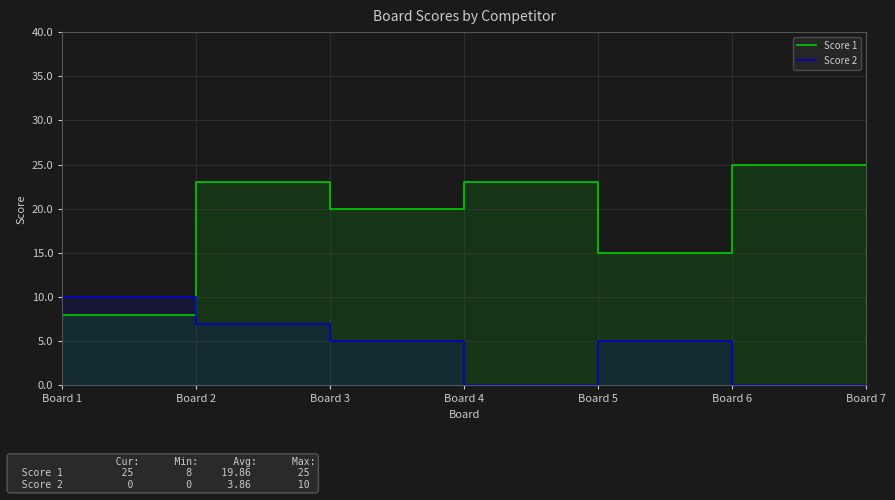

Between Board 3 and Board 7, which series saw the biggest shift?

Score 1